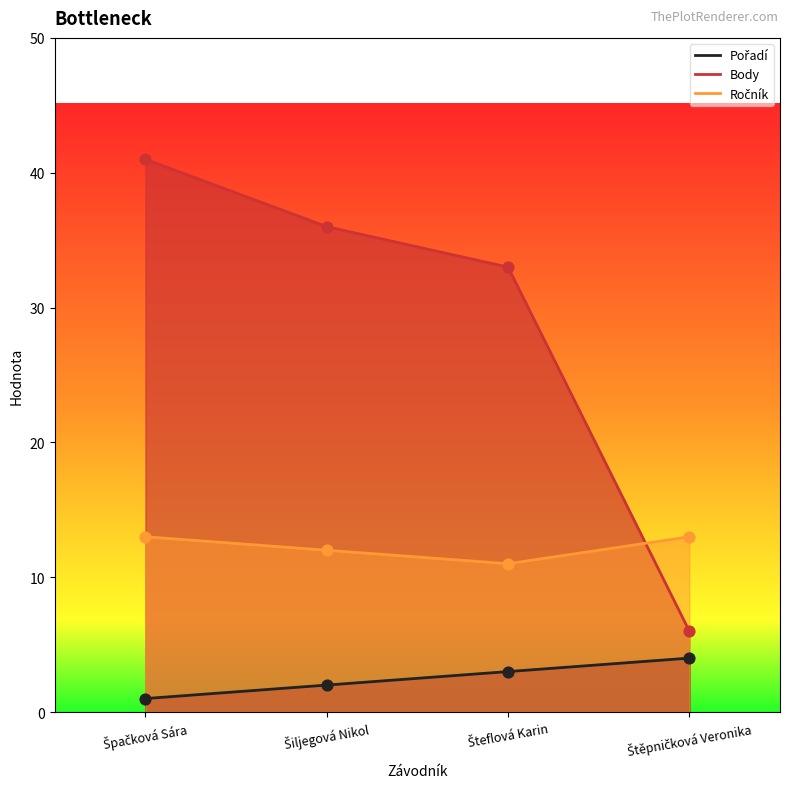

Which series has the widest spread of Y values?

Body